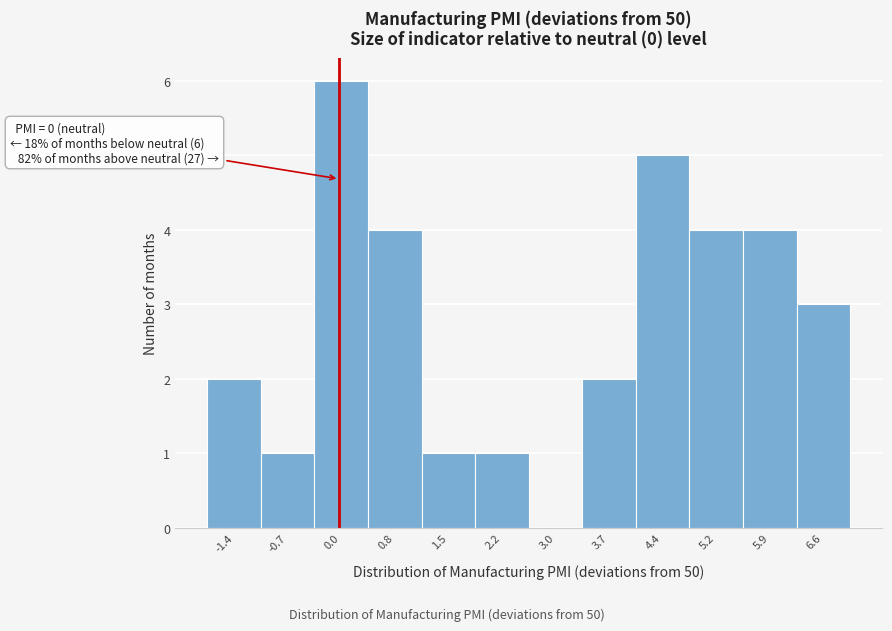

Over which range of the x-axis is the bar tallest?

-0.3 to 0.4